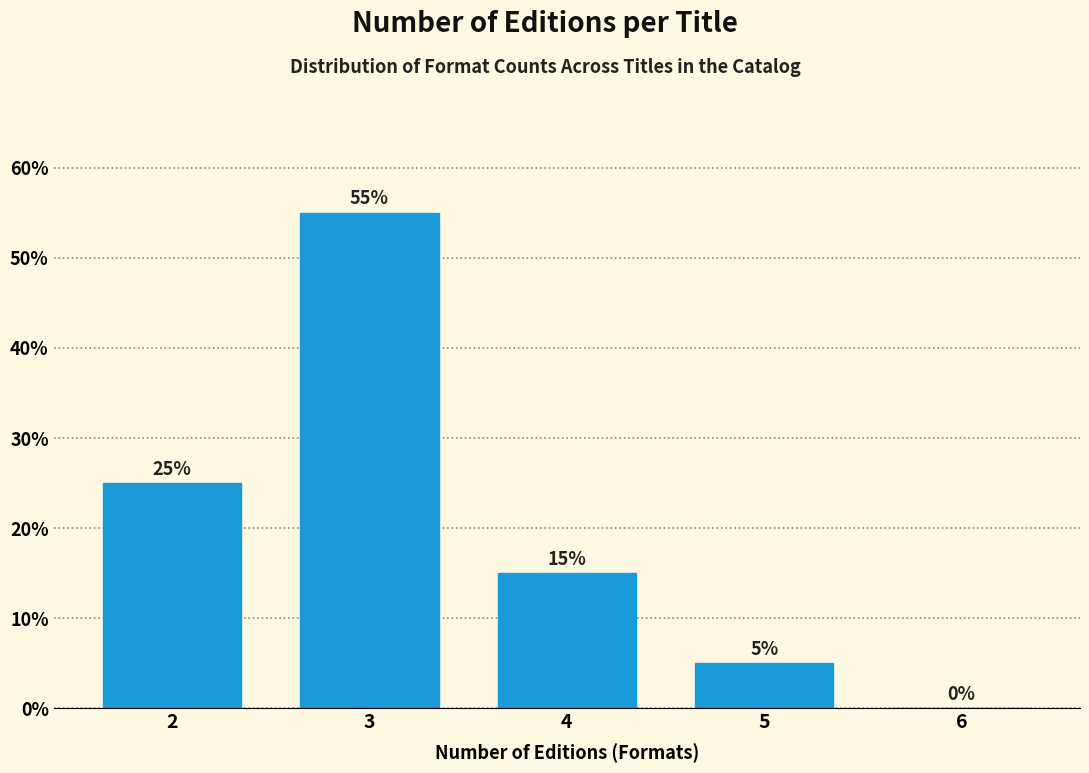

Reading right to left, what are all the values shown in this chart?

6=0.0	5=5.0	4=15.0	3=55.0	2=25.0